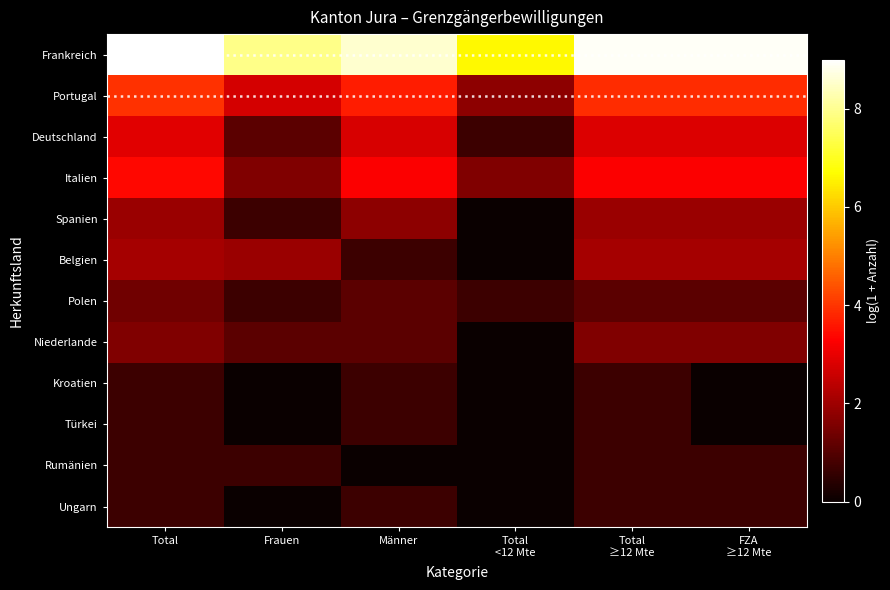

Reading right to left, list all the values displayed in this chart.

Frankreich: FZA
≥12 Mte=8.9	Total
≥12 Mte=8.9	Total
<12 Mte=6.6	Männer=8.6	Frauen=7.9	Total=9.0
Portugal: FZA
≥12 Mte=3.9	Total
≥12 Mte=3.9	Total
<12 Mte=1.8	Männer=3.7	Frauen=2.7	Total=4.0
Deutschland: FZA
≥12 Mte=2.8	Total
≥12 Mte=2.8	Total
<12 Mte=0.7	Männer=2.8	Frauen=1.1	Total=2.9
Italien: FZA
≥12 Mte=3.3	Total
≥12 Mte=3.3	Total
<12 Mte=1.6	Männer=3.3	Frauen=1.6	Total=3.4
Spanien: FZA
≥12 Mte=1.9	Total
≥12 Mte=1.9	Total
<12 Mte=0.0	Männer=1.8	Frauen=0.7	Total=1.9
Belgien: FZA
≥12 Mte=2.1	Total
≥12 Mte=2.1	Total
<12 Mte=0.0	Männer=0.7	Frauen=1.9	Total=2.1
Polen: FZA
≥12 Mte=1.1	Total
≥12 Mte=1.1	Total
<12 Mte=0.7	Männer=1.1	Frauen=0.7	Total=1.4
Niederlande: FZA
≥12 Mte=1.6	Total
≥12 Mte=1.6	Total
<12 Mte=0.0	Männer=1.1	Frauen=1.1	Total=1.6
Kroatien: FZA
≥12 Mte=0.0	Total
≥12 Mte=0.7	Total
<12 Mte=0.0	Männer=0.7	Frauen=0.0	Total=0.7
Türkei: FZA
≥12 Mte=0.0	Total
≥12 Mte=0.7	Total
<12 Mte=0.0	Männer=0.7	Frauen=0.0	Total=0.7
Rumänien: FZA
≥12 Mte=0.7	Total
≥12 Mte=0.7	Total
<12 Mte=0.0	Männer=0.0	Frauen=0.7	Total=0.7
Ungarn: FZA
≥12 Mte=0.7	Total
≥12 Mte=0.7	Total
<12 Mte=0.0	Männer=0.7	Frauen=0.0	Total=0.7